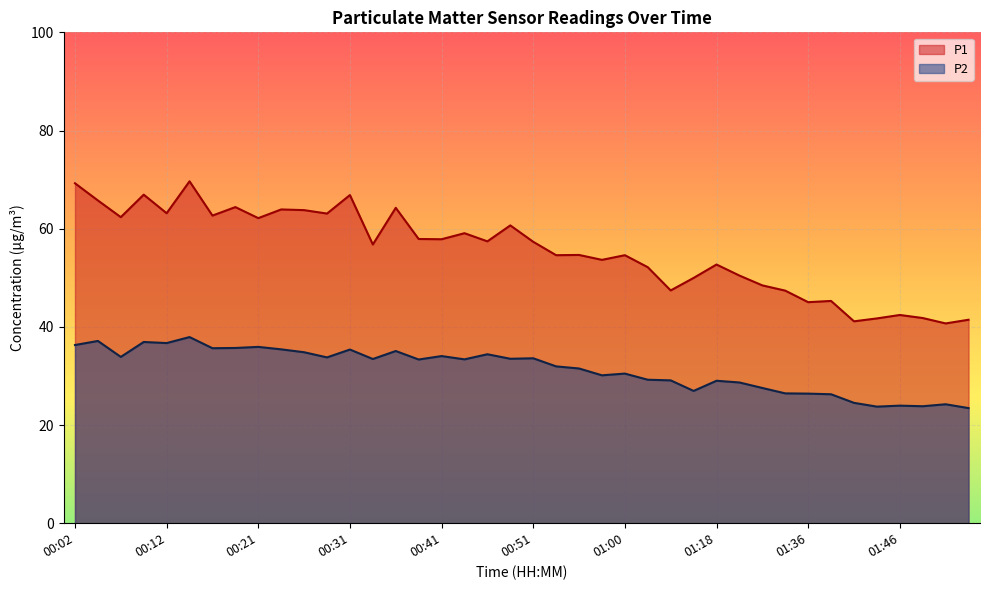

What value does the P2 series have at 01:39?

26.3